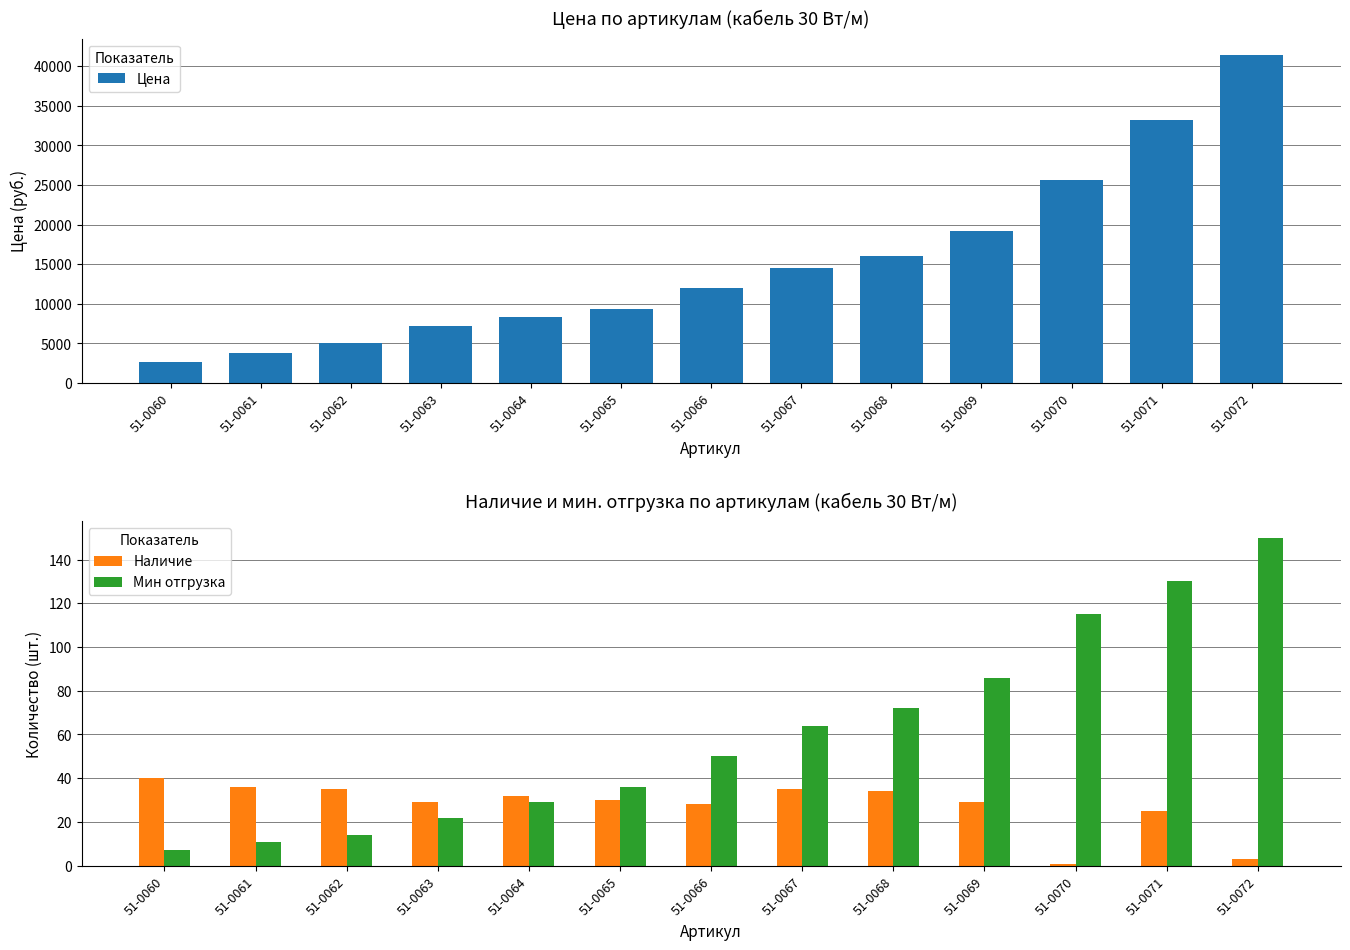

At how many categories does at least one series exceed 37974?

1